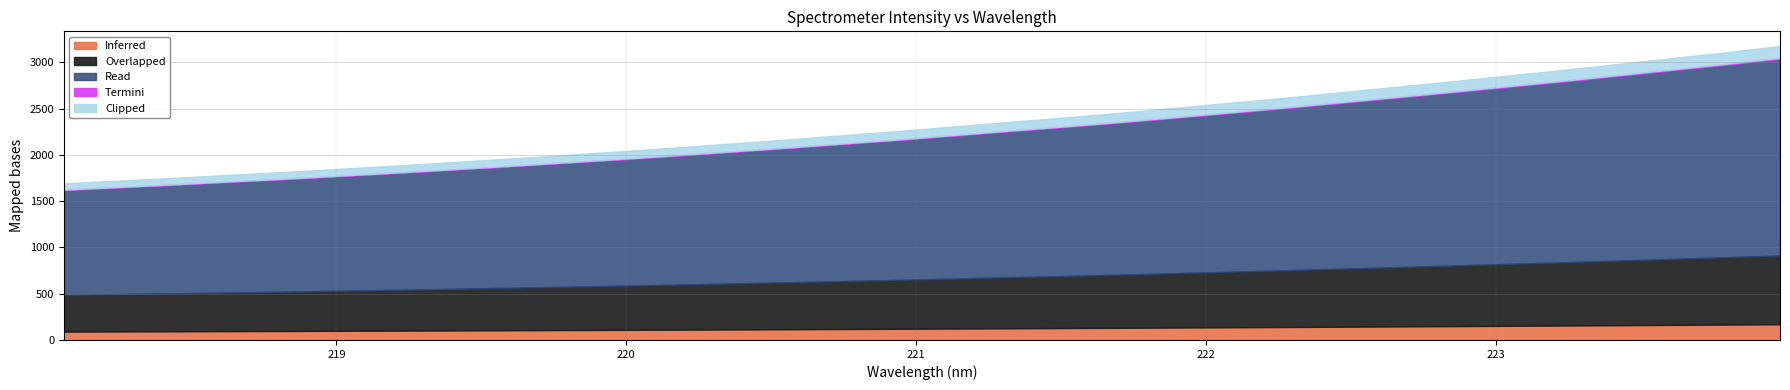

Does the chart display data point markers on the line(s)?

No